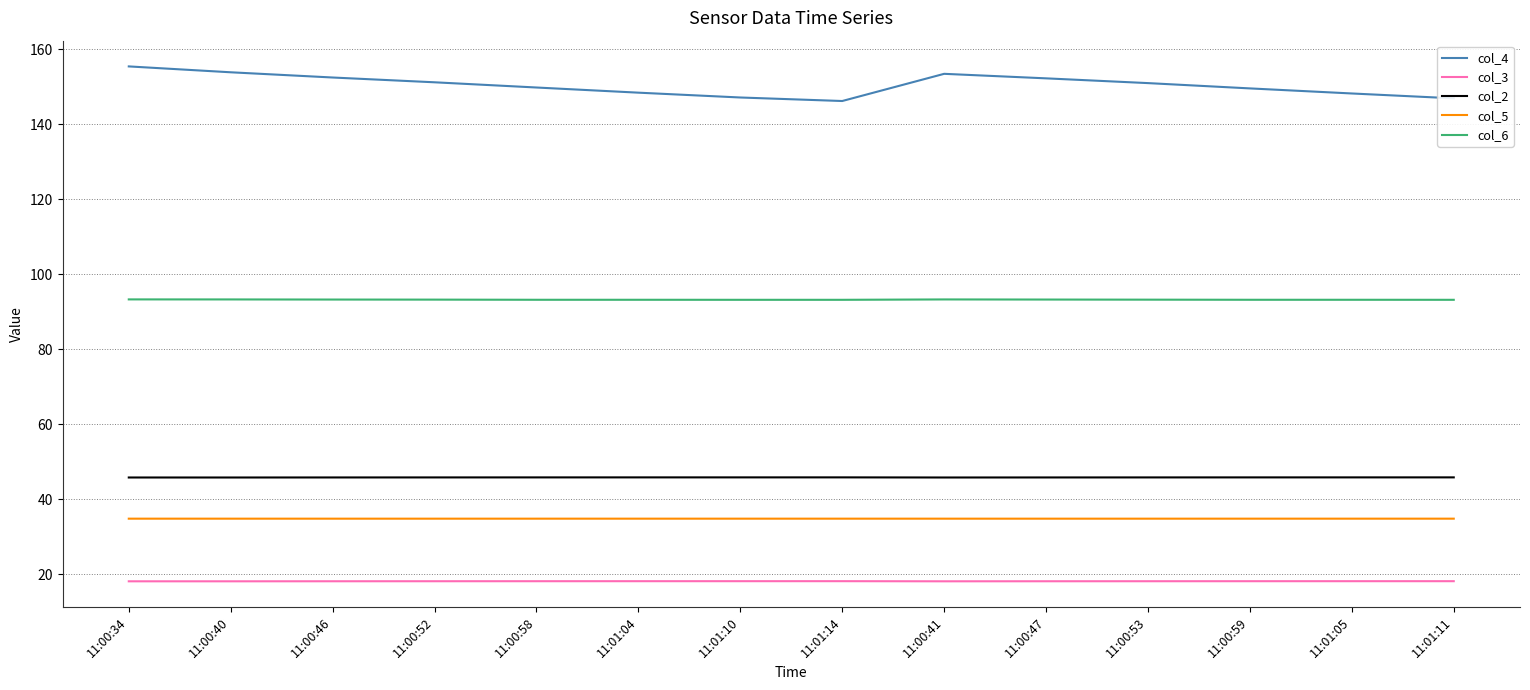

What is the sum of the col_3 values at 11:01:05 and 11:00:58?

36.2